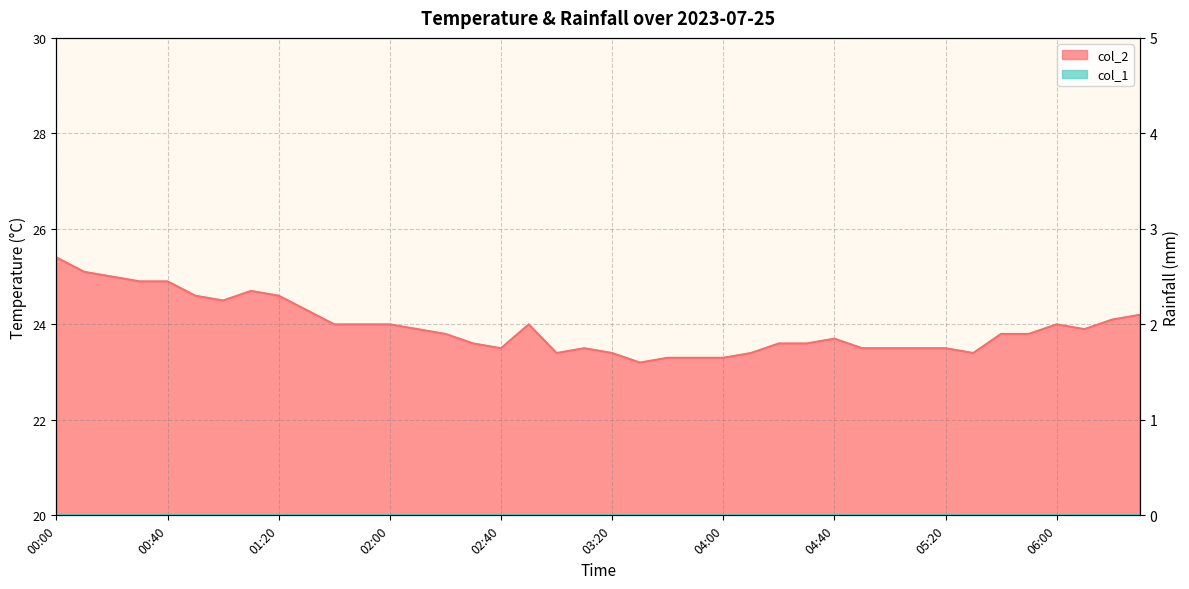

How many lines are shown in the chart?

1